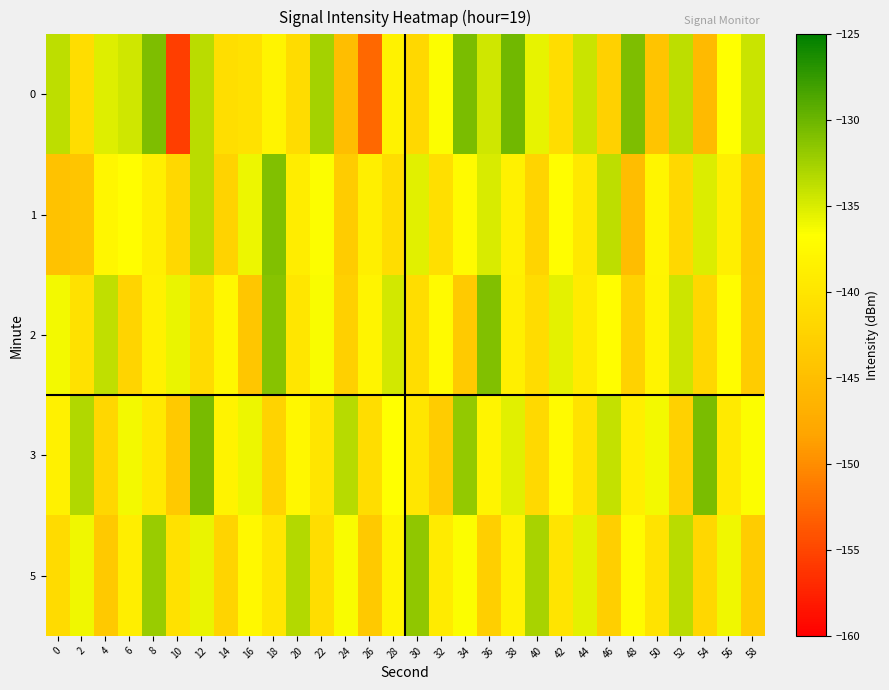

What is the minimum value shown in the chart?

-155.5